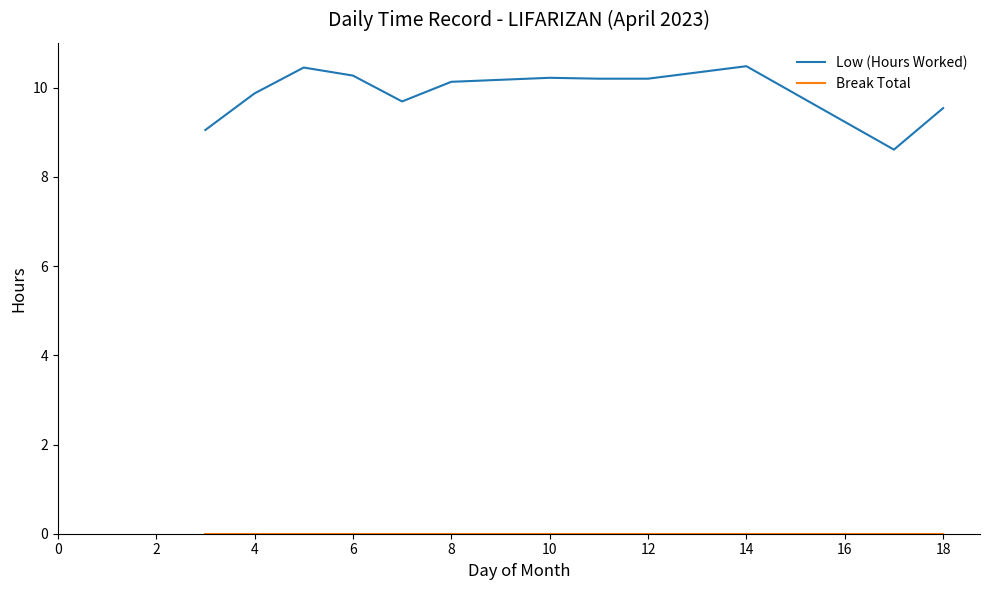

Which series has the largest range (max minus min)?

Low (Hours Worked)